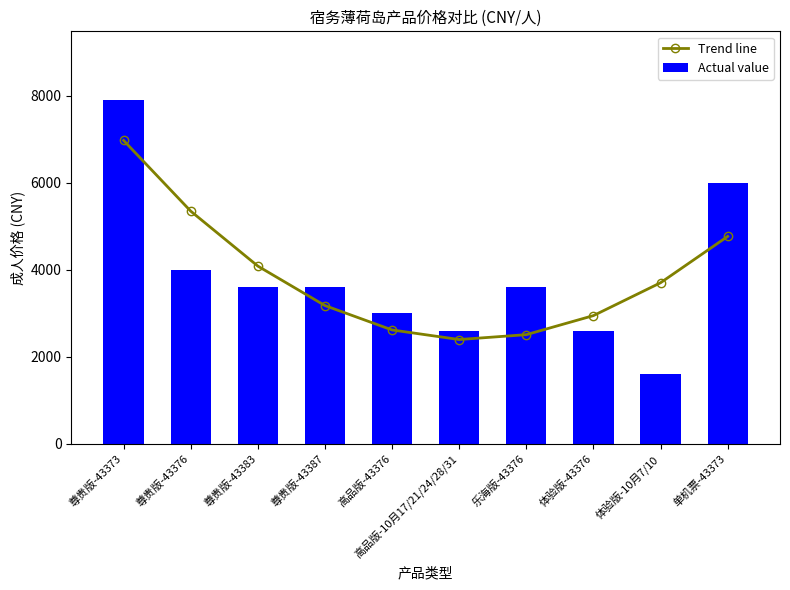

Reading left to right, transcribe all the data shown in this chart.

Trend line: 6971.3	5345.9	4083.0	3175.1	2614.7	2394.4	2506.8	2944.3	3699.5	4765.0
Actual value: 7900.0	4000.0	3600.0	3600.0	3000.0	2600.0	3600.0	2600.0	1600.0	6000.0